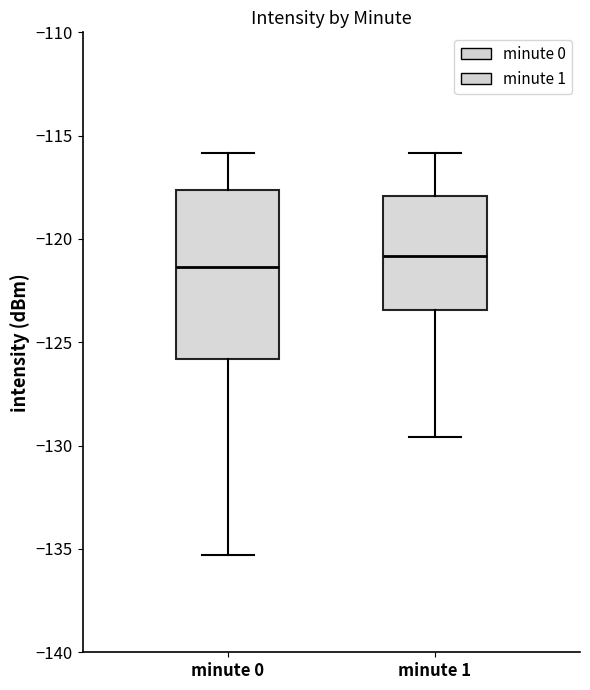

Reading left to right, read every box against the y-axis: the position of its median line, the range the box covers, and the ends of its whiskers. The values are not printed on the chart, so give them approximately, as read against the axis.

minute 0: median -121.5, box -126.0 to -117.5, whiskers -135.5 to -116.0
minute 1: median -121.0, box -123.5 to -118.0, whiskers -129.5 to -116.0